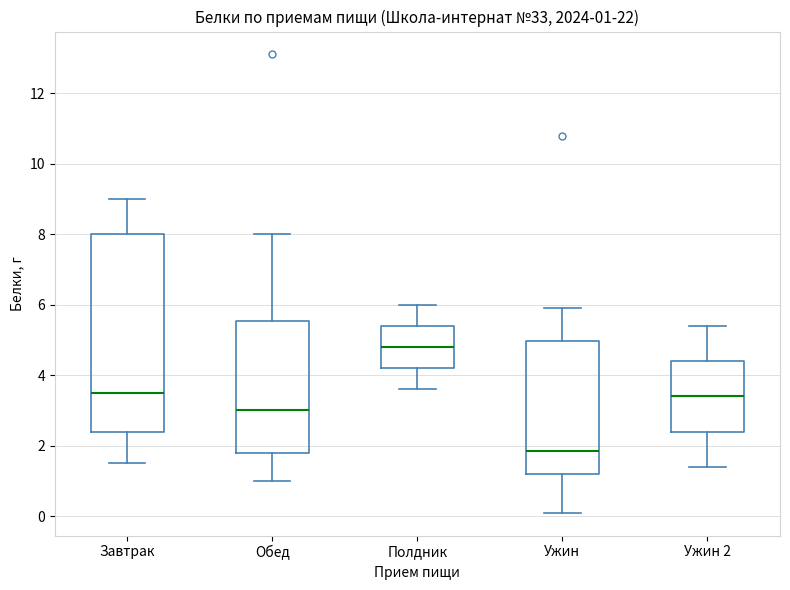

Which box is the tallest, from its lower edge to its upper edge?

Завтрак